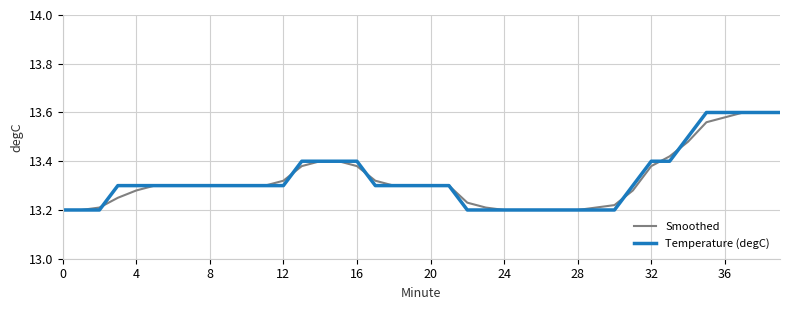

Rank the series by their average value, from highest to lowest.

Temperature (degC), Smoothed